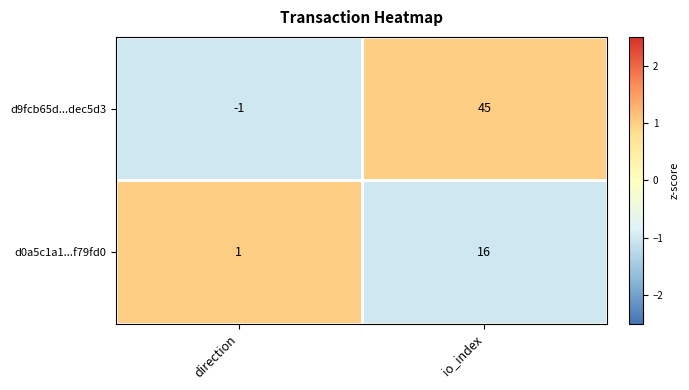

Read the d0a5c1a1...f79fd0 value at io_index, to the nearest 5.

15